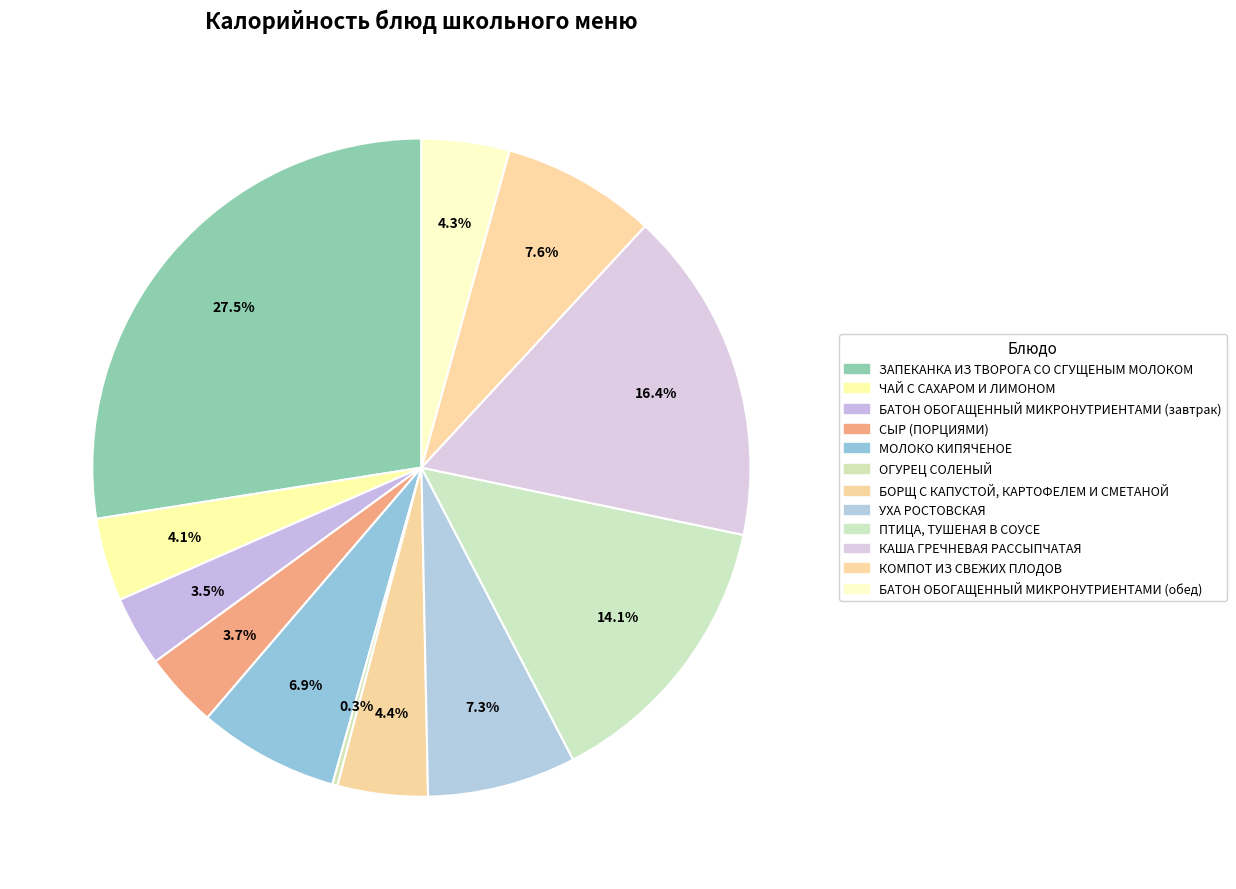

True or false: МОЛОКО КИПЯЧЕНОЕ accounts for 7% of the total.

True